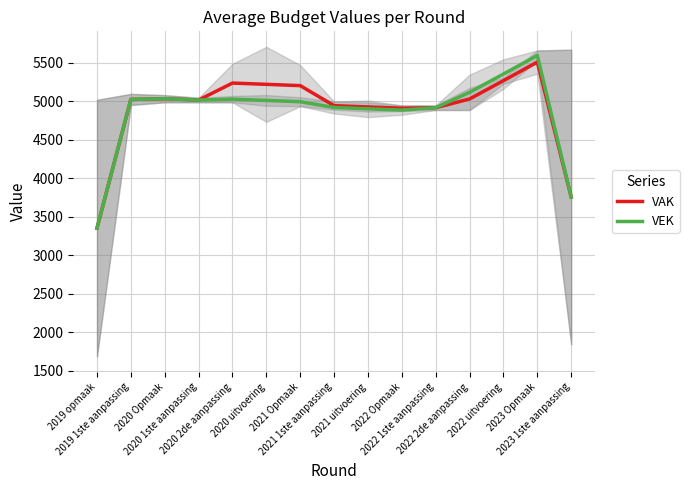

At which category does the chart reach its peak across all series?

2023 Opmaak